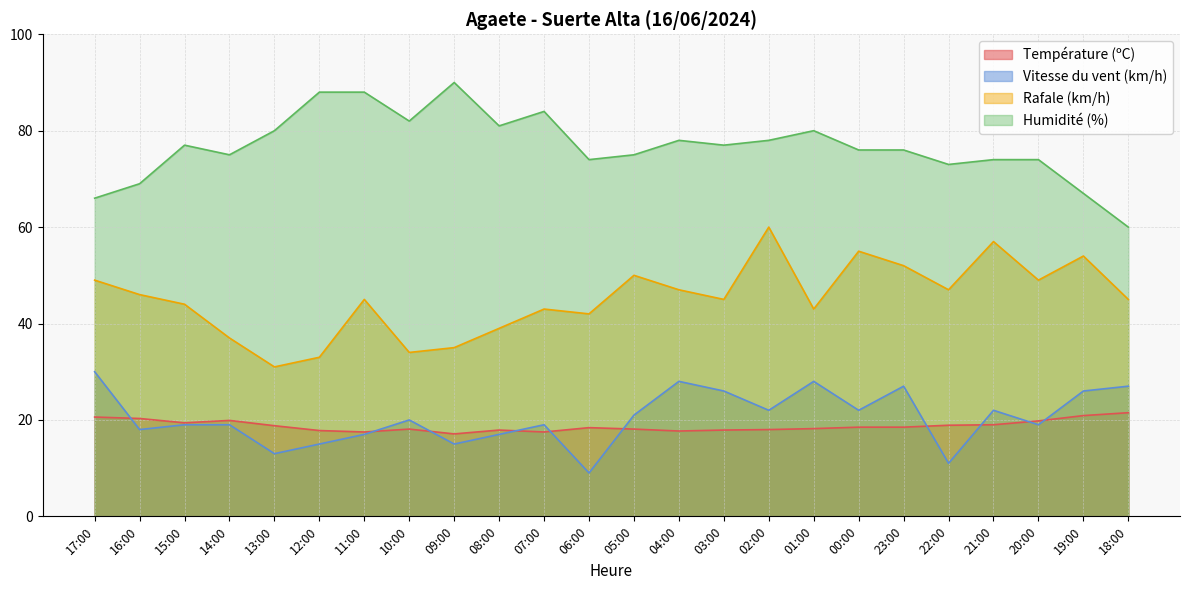

Reading left to right, what are all the values shown in this chart?

Température (ºC): 20.6	20.3	19.4	19.9	18.8	17.8	17.5	18.1	17.1	17.9	17.5	18.4	18.1	17.7	17.9	18.0	18.2	18.5	18.5	18.9	19.0	19.8	20.9	21.5
Vitesse du vent (km/h): 30.0	18.0	19.0	19.0	13.0	15.0	17.0	20.0	15.0	17.0	19.0	9.0	21.0	28.0	26.0	22.0	28.0	22.0	27.0	11.0	22.0	19.0	26.0	27.0
Rafale (km/h): 49.0	46.0	44.0	37.0	31.0	33.0	45.0	34.0	35.0	39.0	43.0	42.0	50.0	47.0	45.0	60.0	43.0	55.0	52.0	47.0	57.0	49.0	54.0	45.0
Humidité (%): 66.0	69.0	77.0	75.0	80.0	88.0	88.0	82.0	90.0	81.0	84.0	74.0	75.0	78.0	77.0	78.0	80.0	76.0	76.0	73.0	74.0	74.0	67.0	60.0